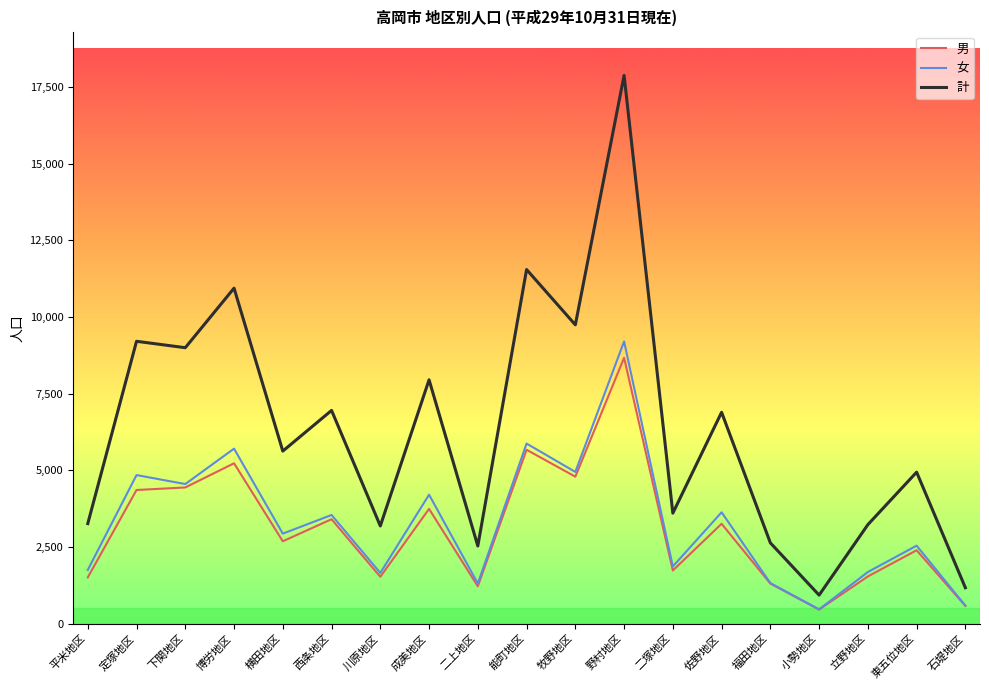

Which series has the largest range (max minus min)?

計